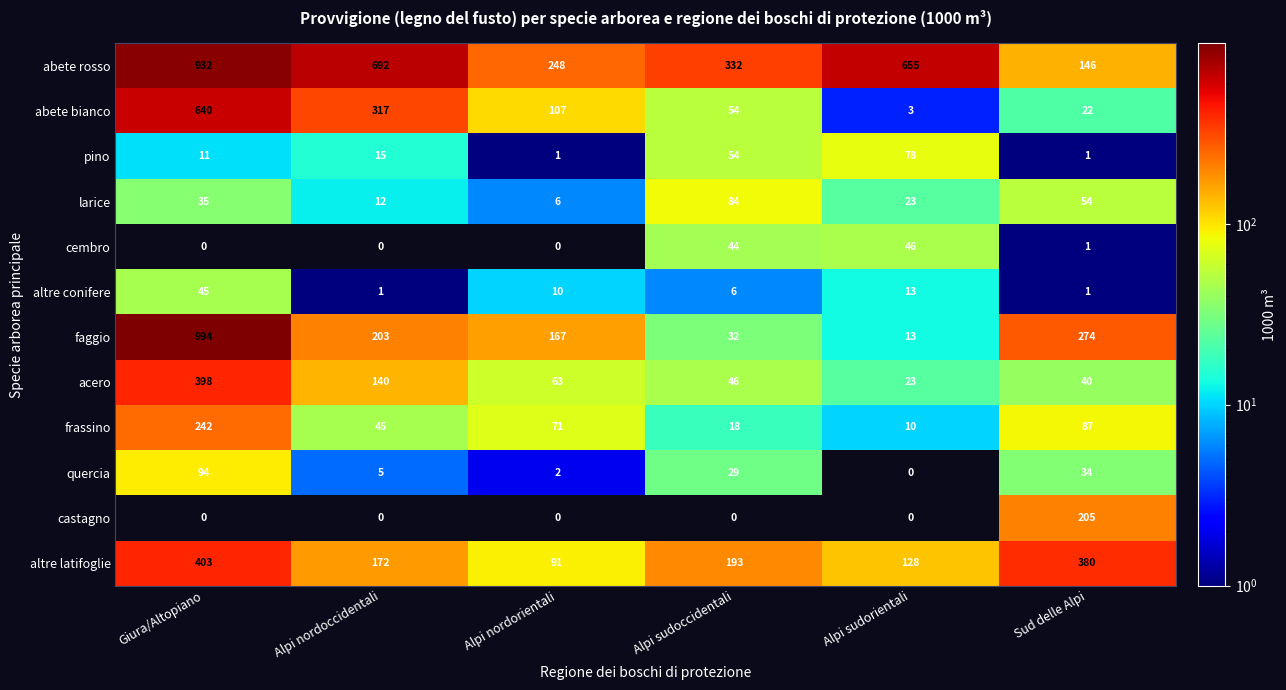

What is the average value of the altre conifere series?

13